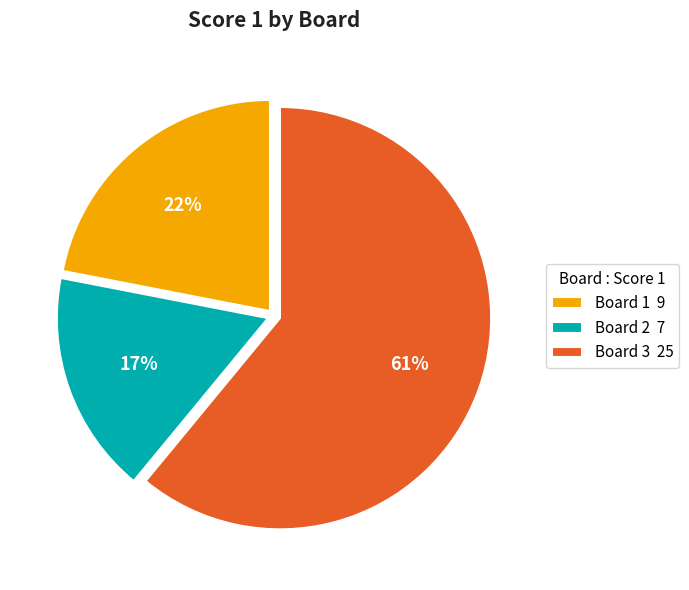

Between Board 2 and Board 3, which is larger?

Board 3